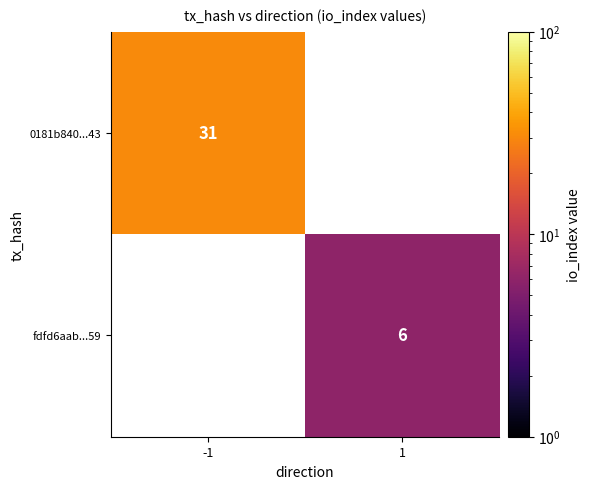

Is the value of 0181b840...43 at -1 greater than the value of fdfd6aab...59 at 1?

Yes